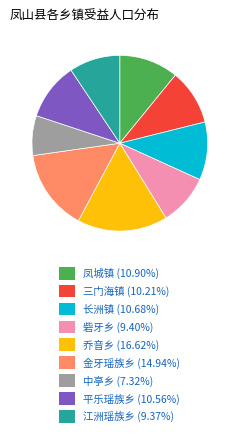

Is the sum of 三门海镇 (10.21%) and 平乐瑶族乡 (10.56%) greater than half?

No